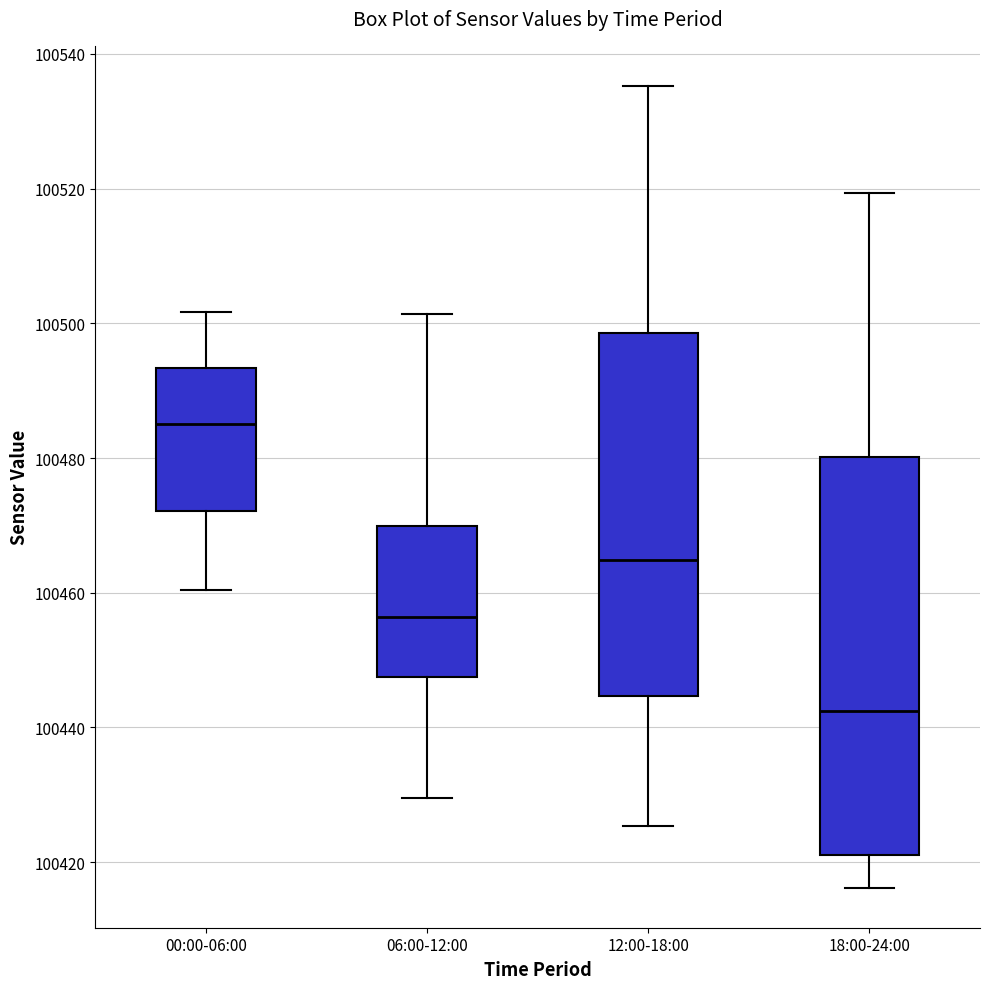

Where is the upper edge of the box for 06:00-12:00 on the y-axis? The values are not printed on the chart, so give them approximately, as read against the axis.

100470